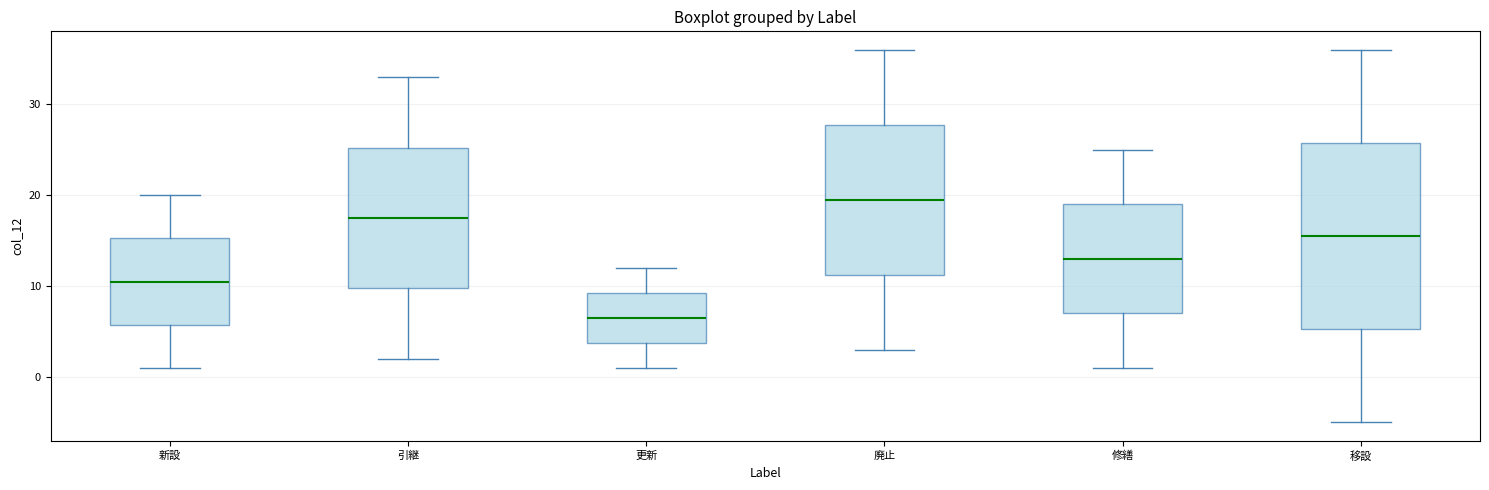

Reading left to right, read every box against the y-axis: the position of its median line, the range the box covers, and the ends of its whiskers. The values are not printed on the chart, so give them approximately, as read against the axis.

新設: median 11, box 6 to 15, whiskers 1 to 20
引継: median 18, box 10 to 25, whiskers 2 to 33
更新: median 7, box 4 to 9, whiskers 1 to 12
廃止: median 20, box 11 to 28, whiskers 3 to 36
修繕: median 13, box 7 to 19, whiskers 1 to 25
移設: median 16, box 5 to 26, whiskers -5 to 36